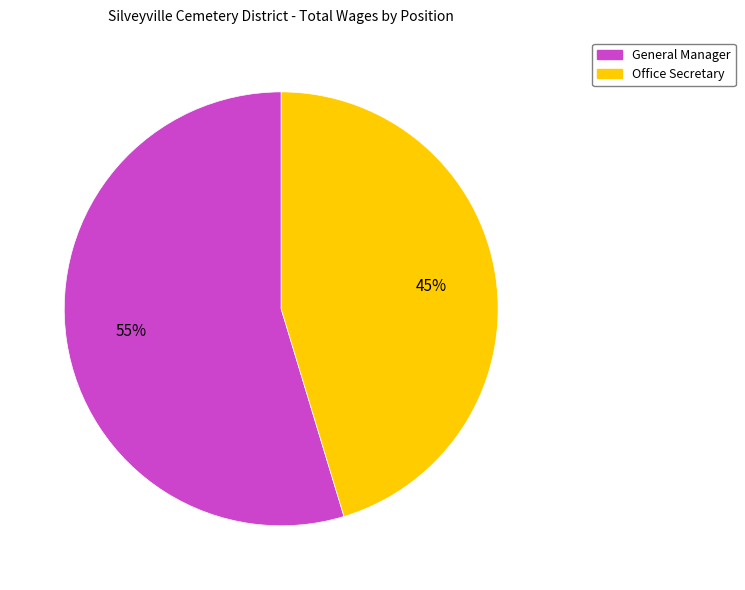

To the nearest percent, what percentage of the pie is Office Secretary?

45%